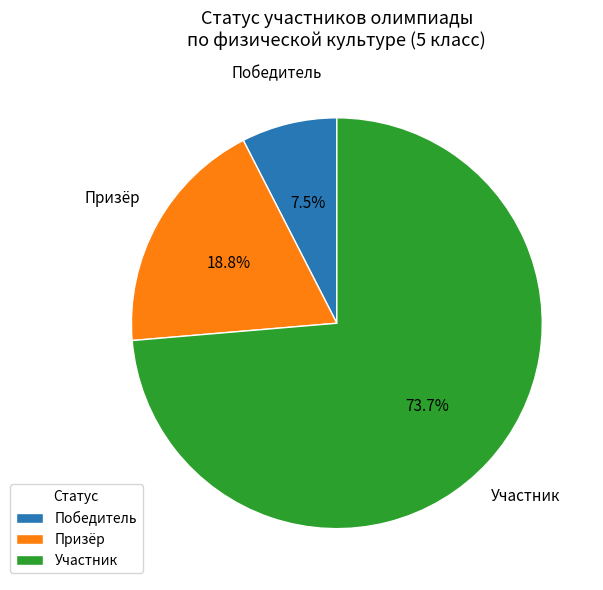

To the nearest percent, what percentage of the pie is Участник?

74%